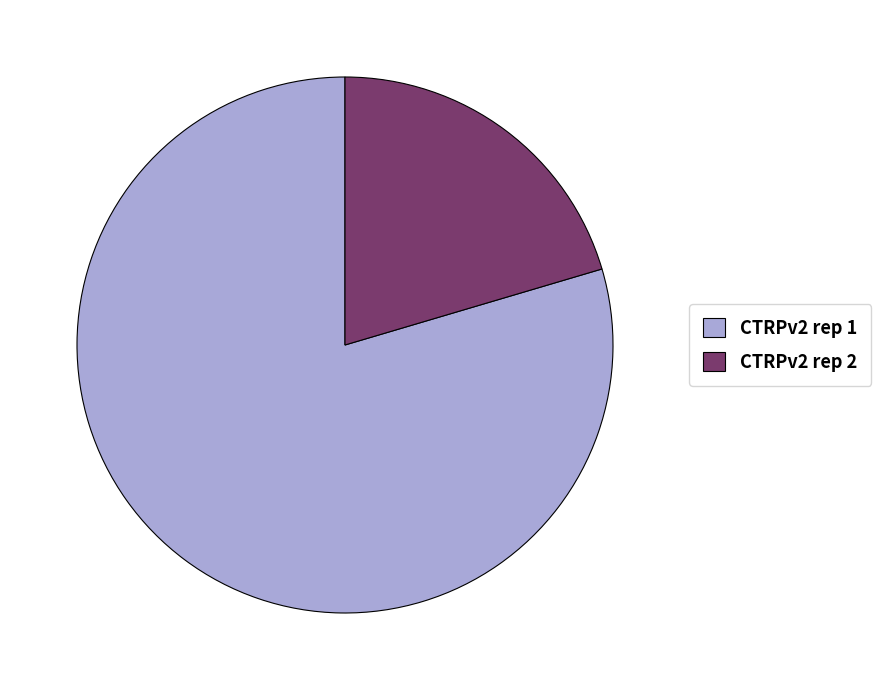

Is there any slice that represents more than half of the pie?

Yes